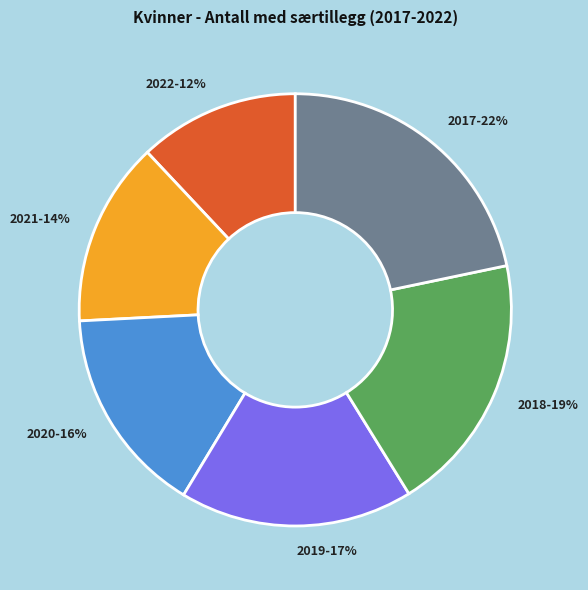

Is the sum of 2020 and 2019 greater than half?

No